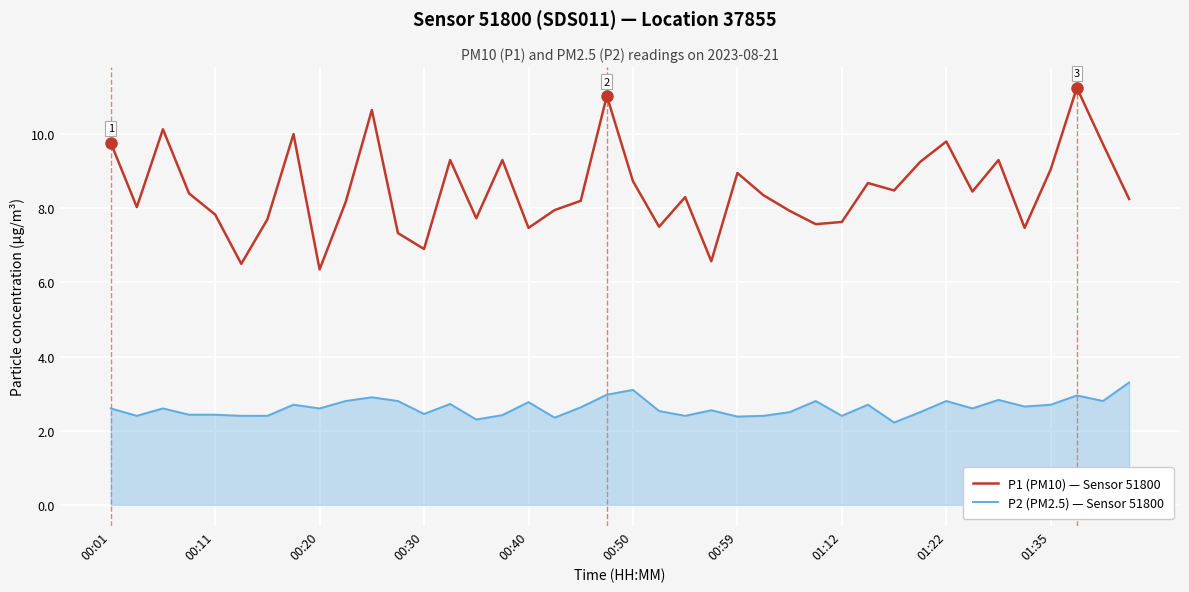

What is the highest value of the P2 (PM2.5) — Sensor 51800 series?

3.3